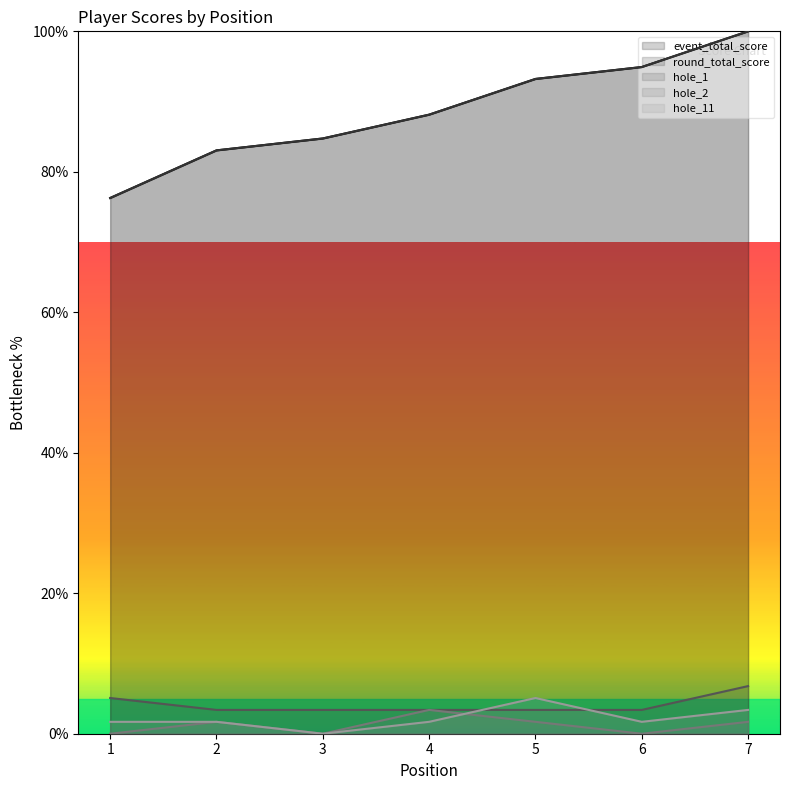

At which category does the chart reach its peak across all series?

7